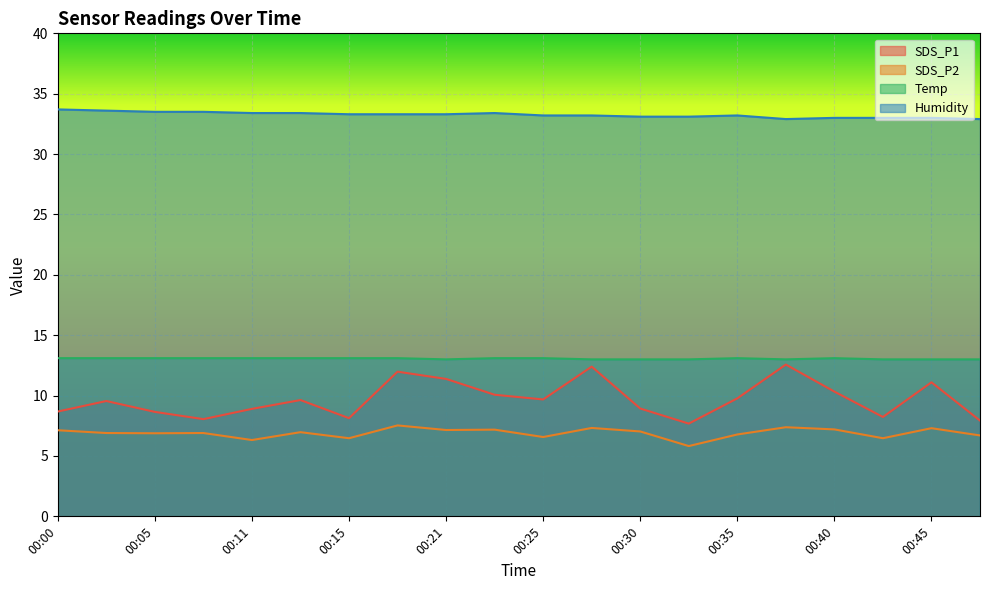

Which category has the lowest value in the Temp series?

00:21